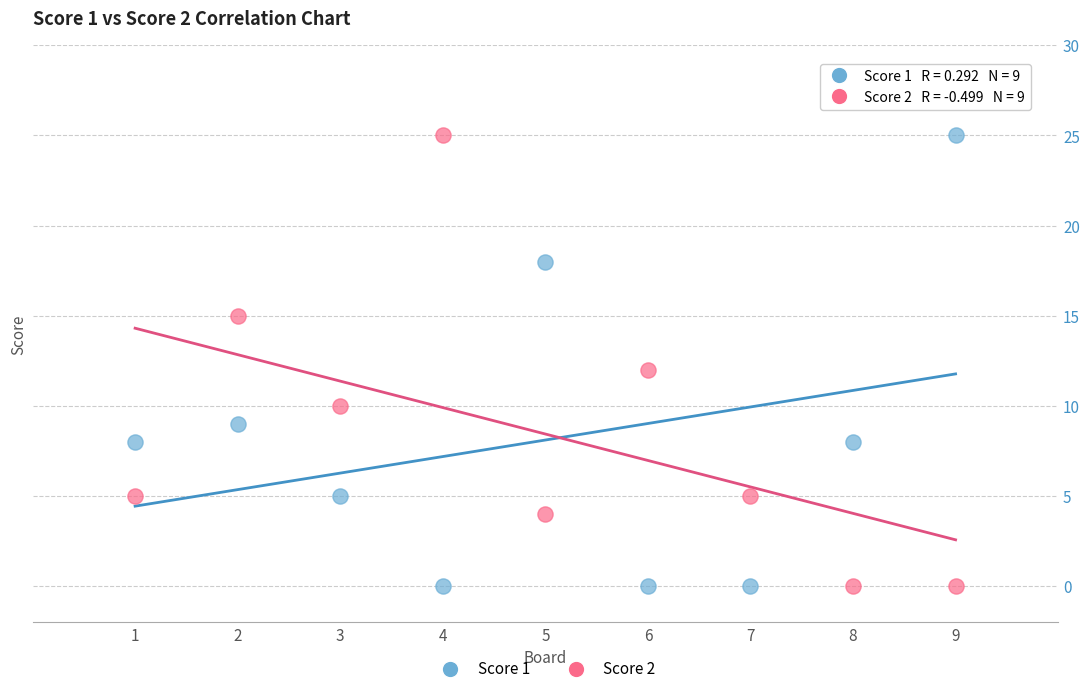

What is the X range (max minus min) for the scatter plot?

8